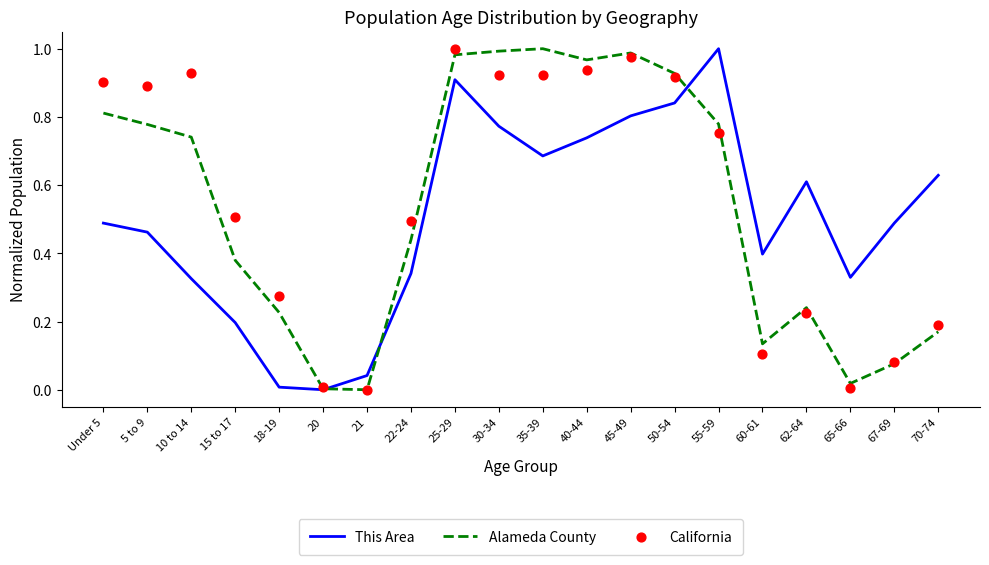

At how many categories does at least one series exceed 0?

20